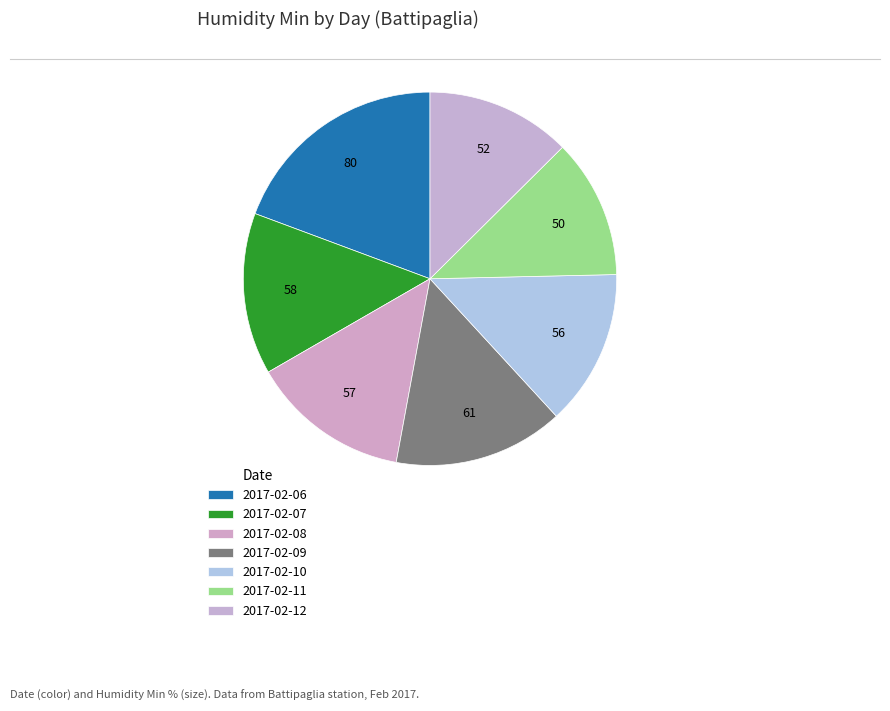

How many segments does this pie chart have?

7